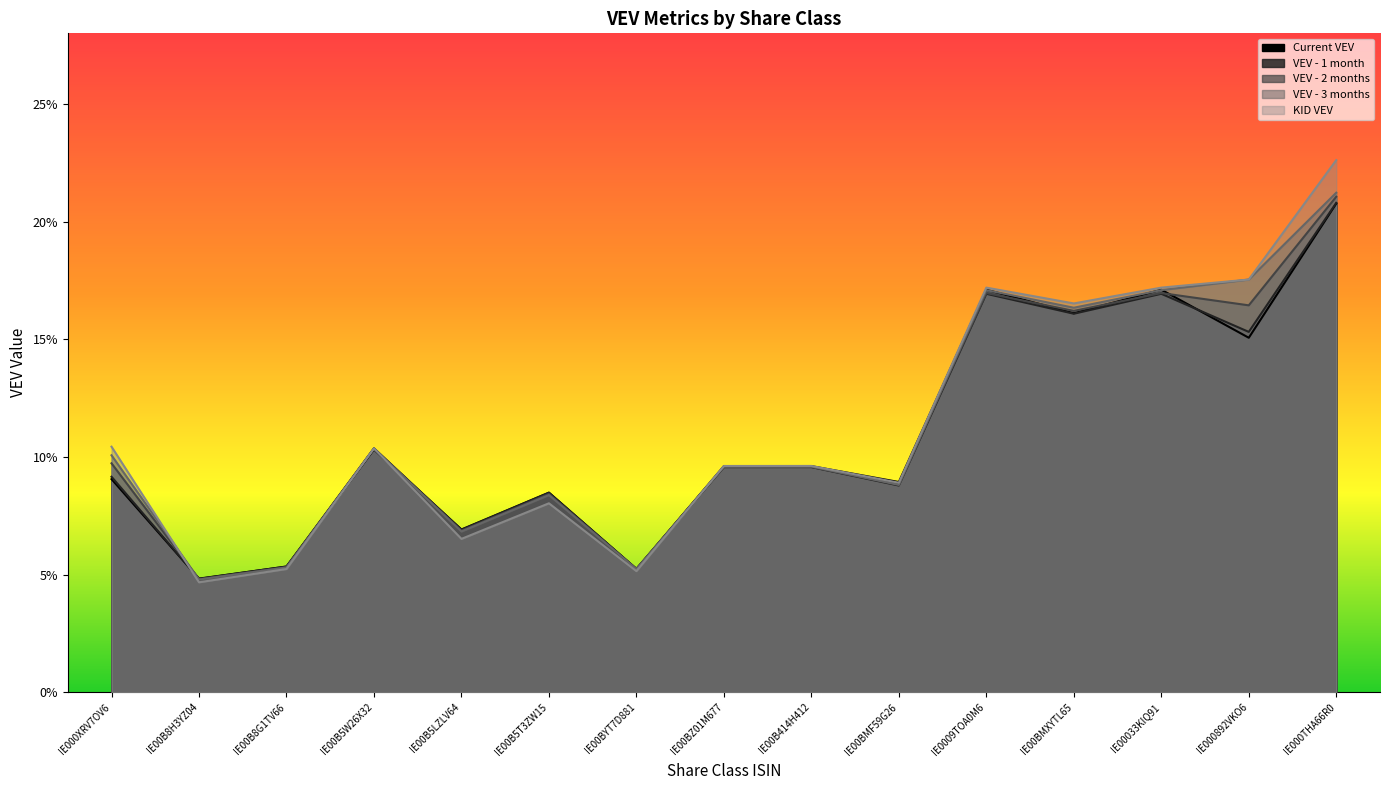

Does the chart display data point markers on the line(s)?

No